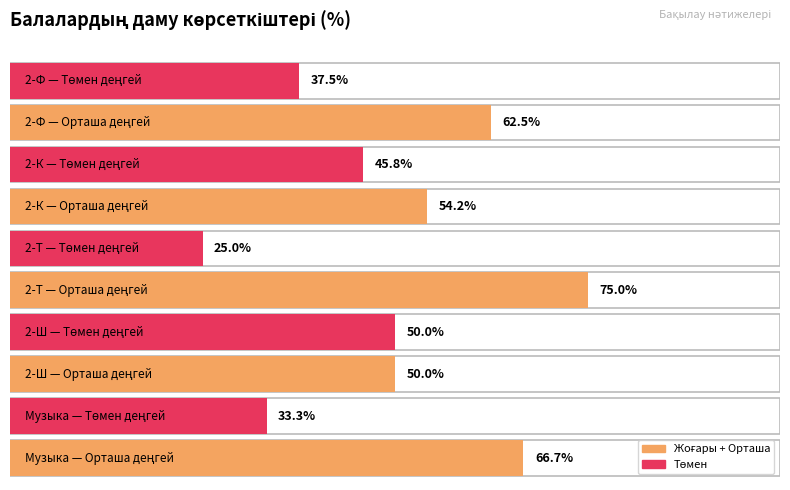

Which category has the highest value in the Жоғары series?

2-Т